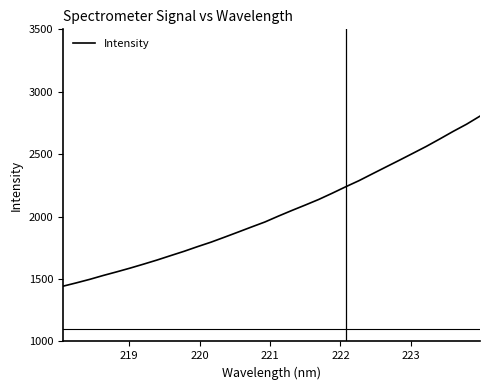

How many values exceed 2003?

16